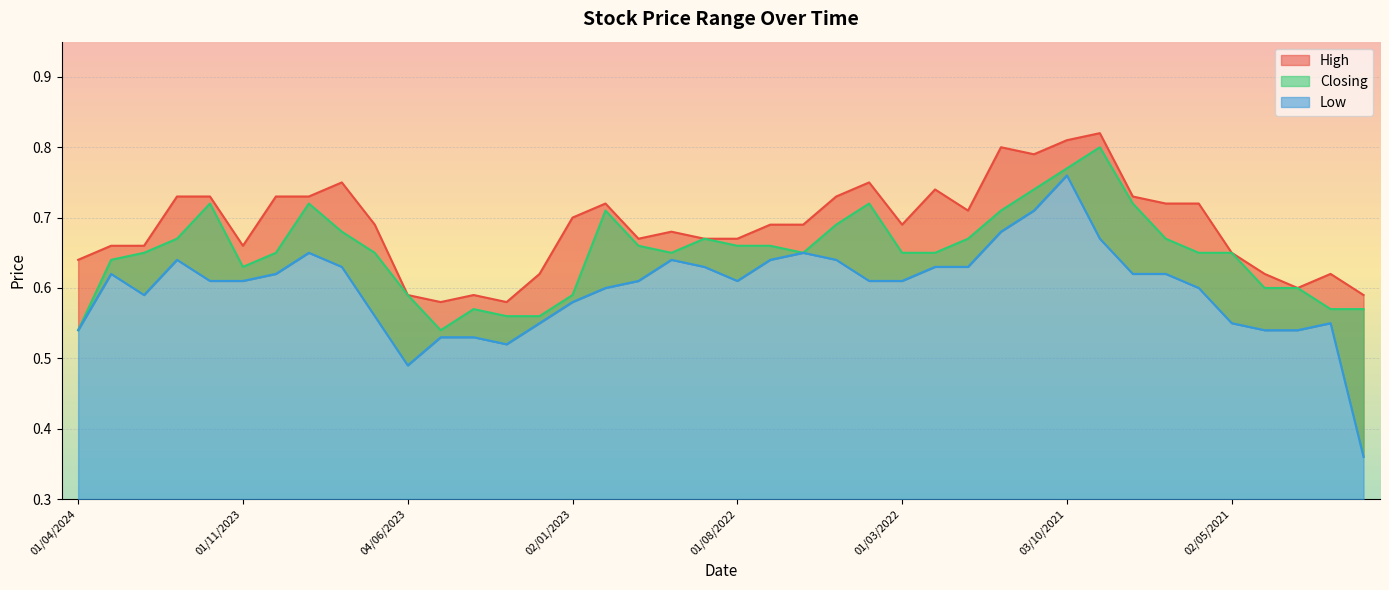

Where is the first local minimum for High?

01/11/2023